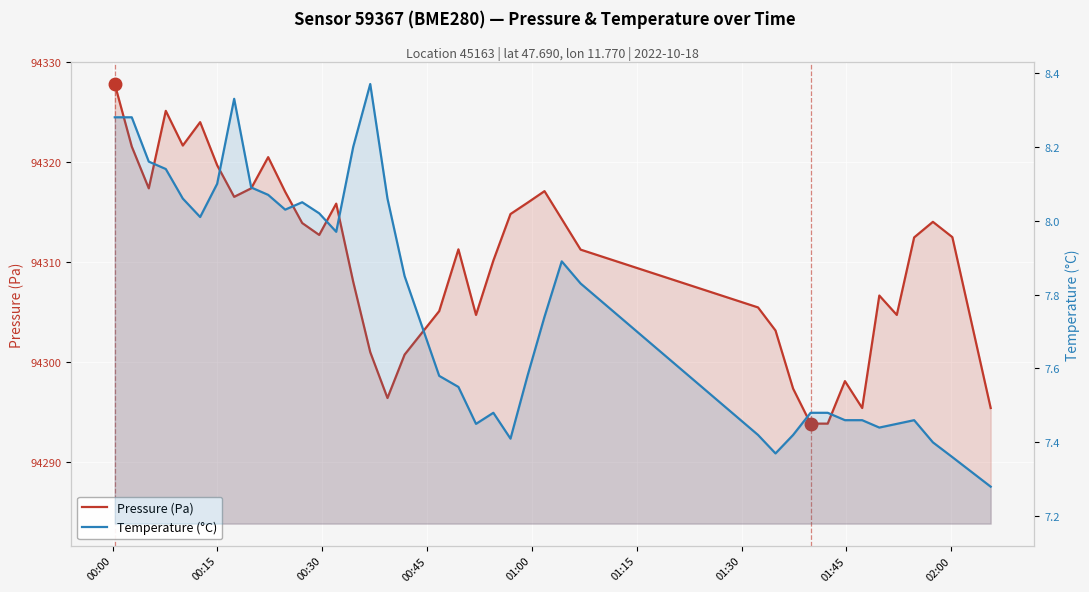

How many values in the Pressure (Pa) series are below 94312?

19